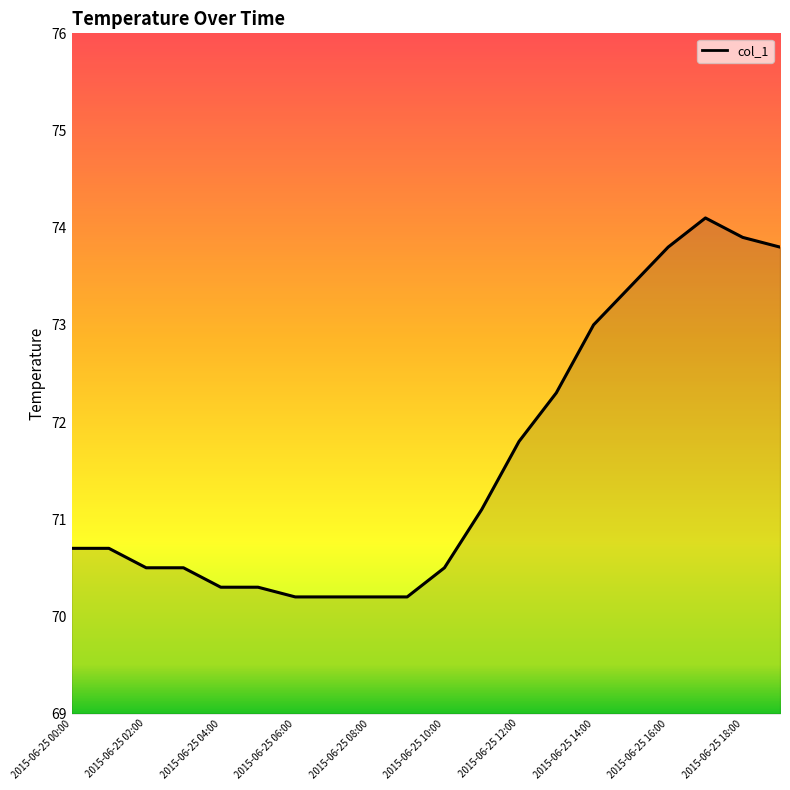

What is the greatest value displayed?

74.1